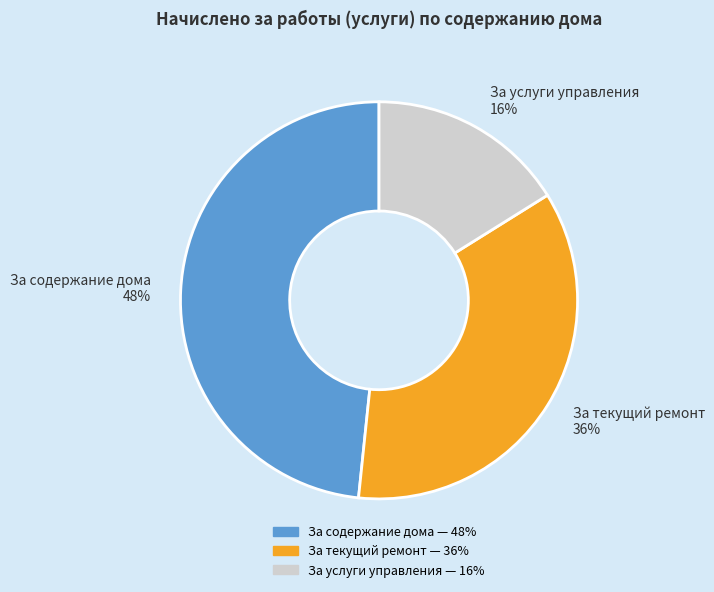

To the nearest percent, what portion does За содержание дома represent?

48%